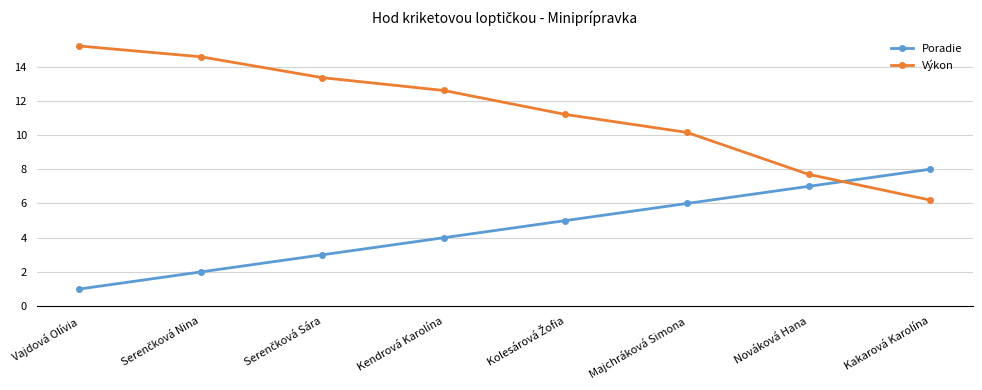

List the series in order of their overall mean, lowest first.

Poradie, Výkon